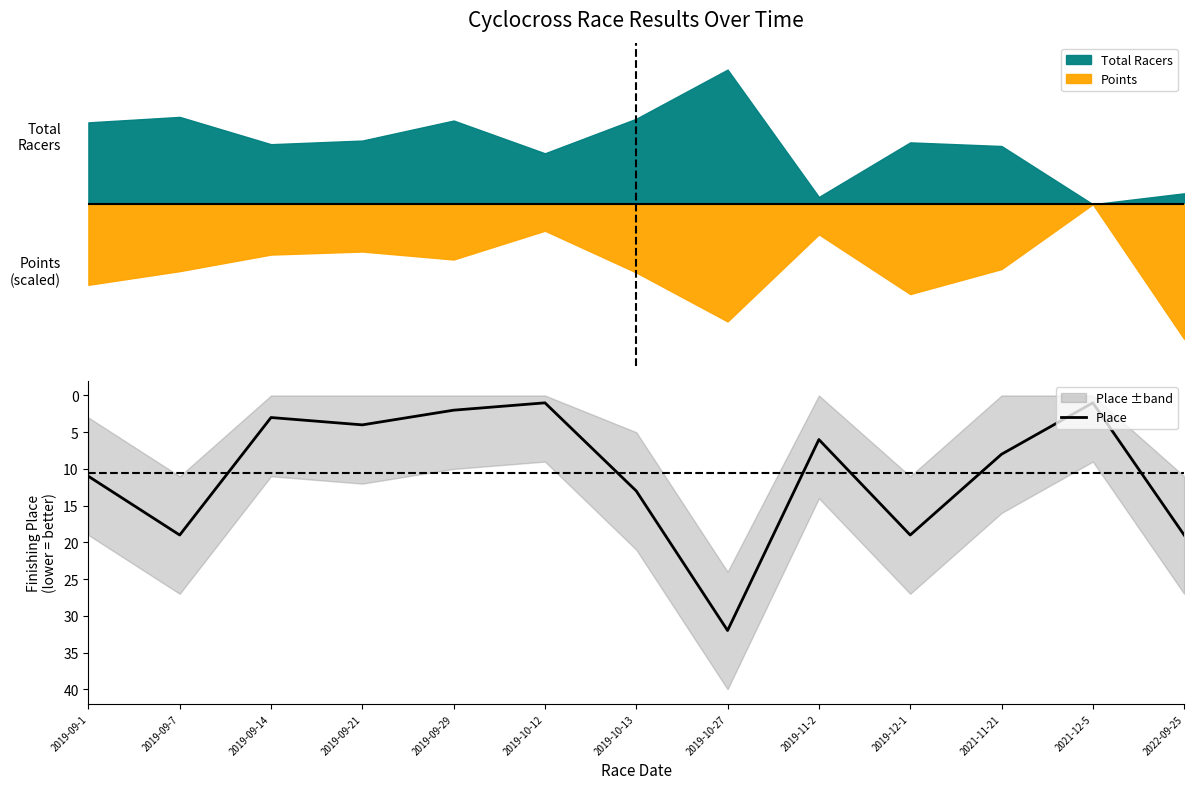

What is the difference between the values at 2019-09-1 and 2019-09-14?

8